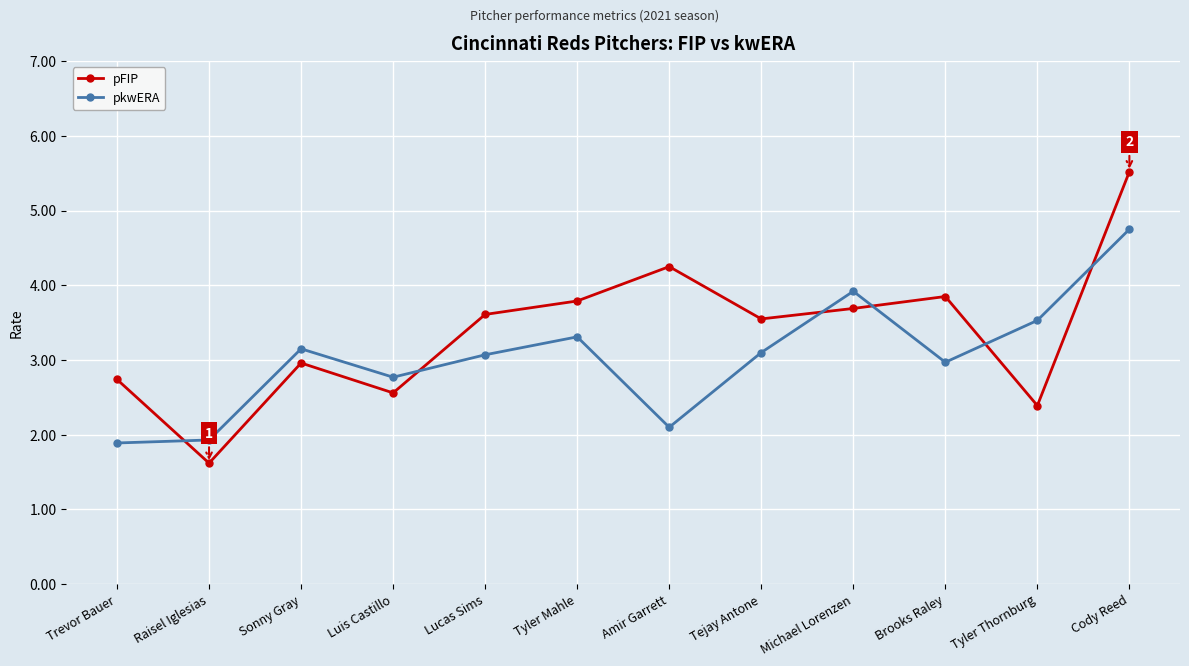

True or false: pkwERA and pFIP intersect in this chart.

True